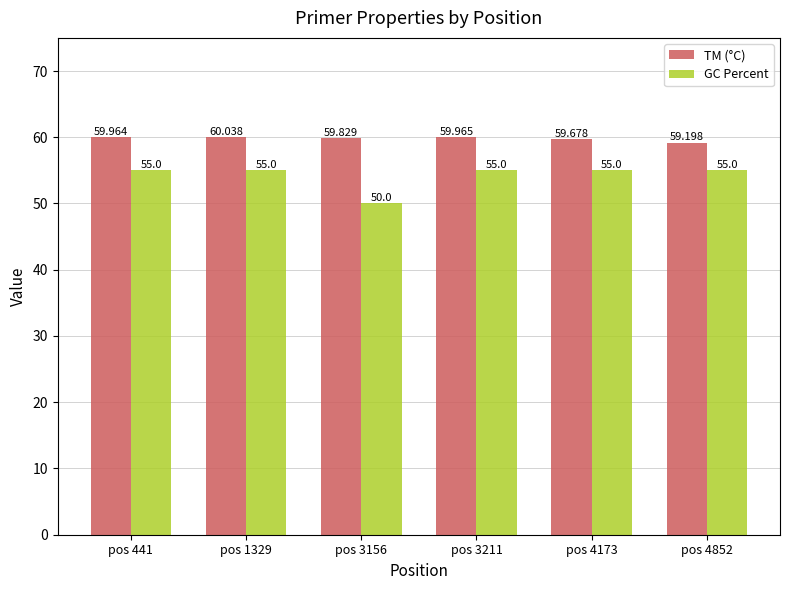

Reading right to left, extract all data points from this chart.

TM (°C): 59.2	59.7	60.0	59.8	60.0	60.0
GC Percent: 55.0	55.0	55.0	50.0	55.0	55.0